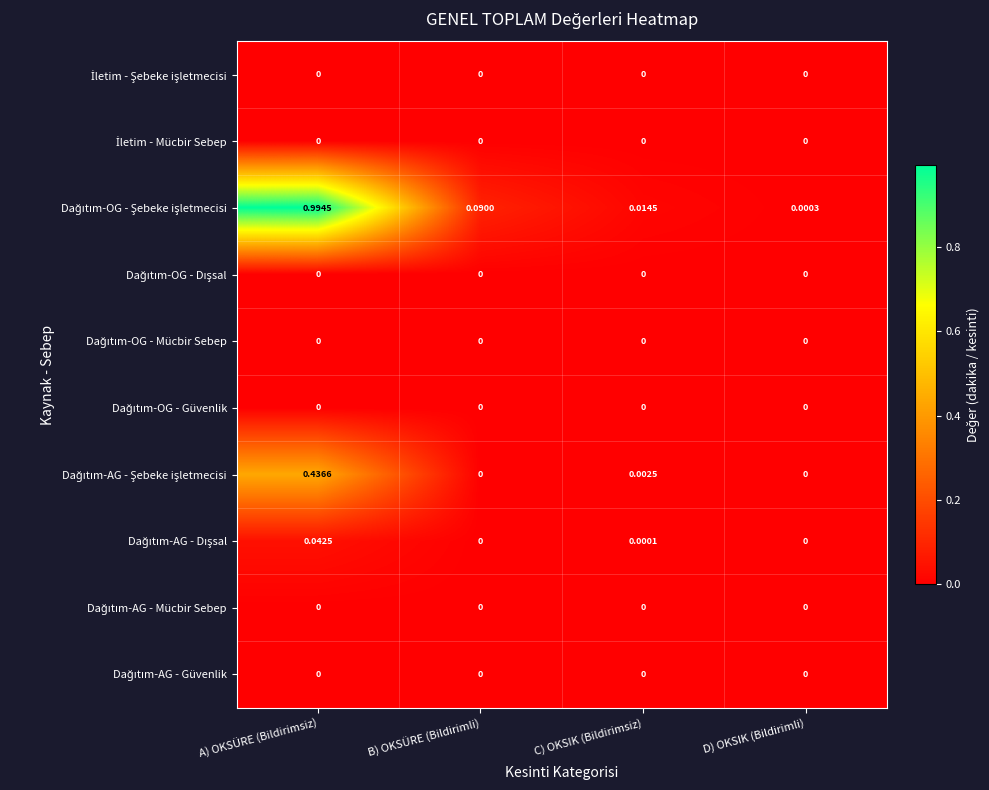

Which category has the highest value across all series?

A) OKSÜRE (Bildirimsiz)